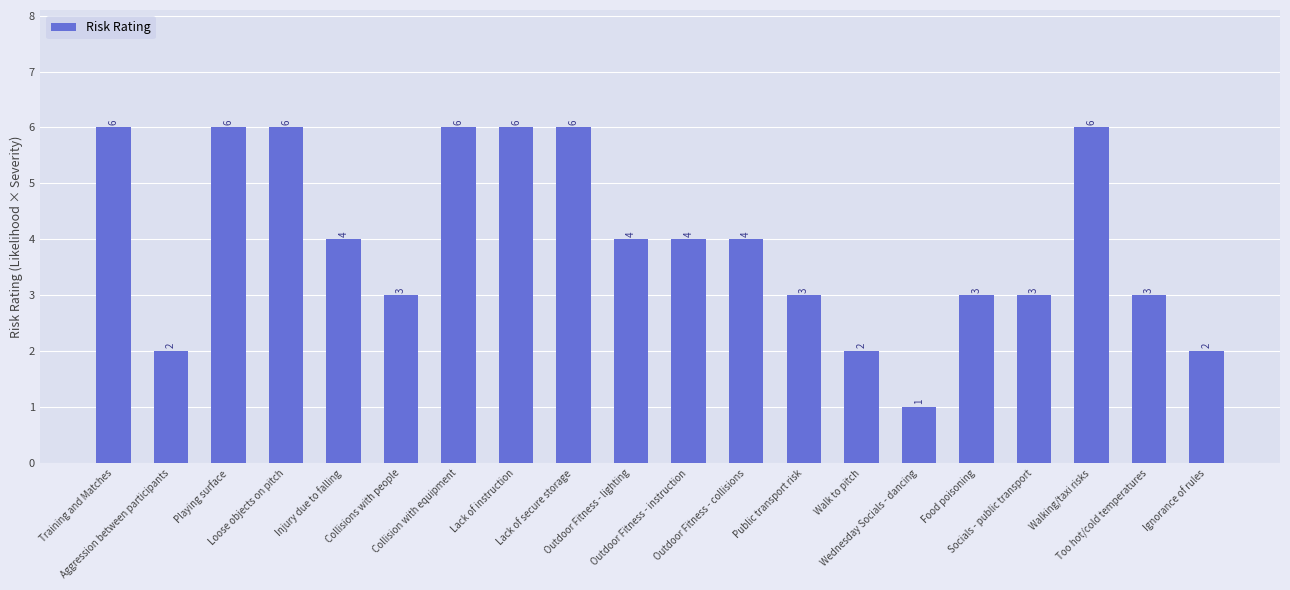

What is the sum of the values at Lack of secure storage and Outdoor Fitness - instruction?

10